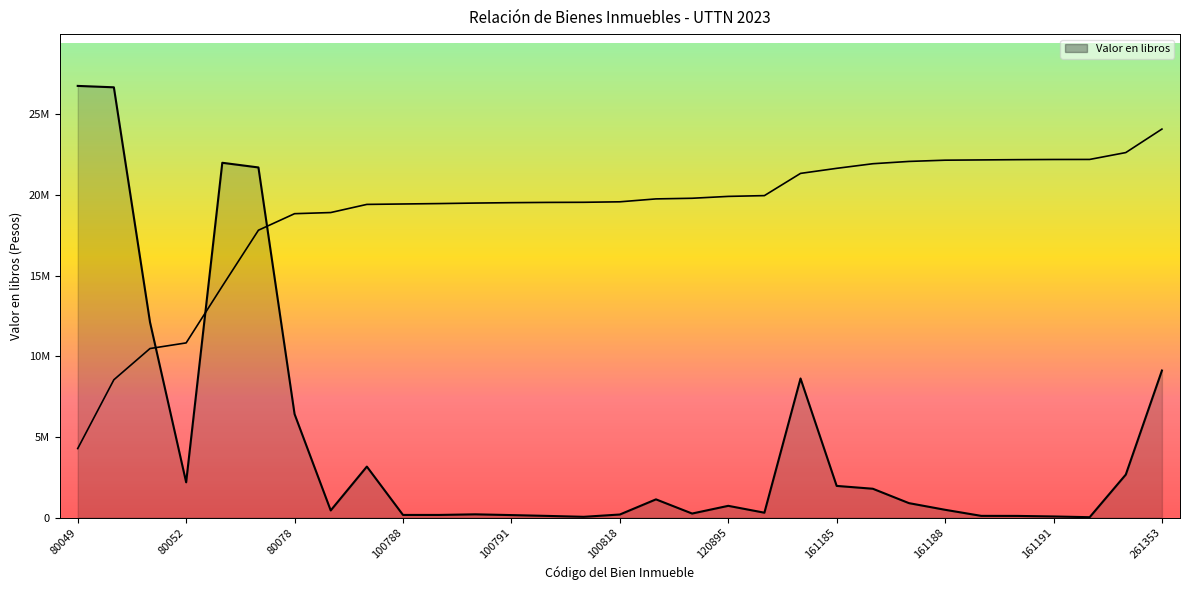

What is the smallest value displayed?

20934.1